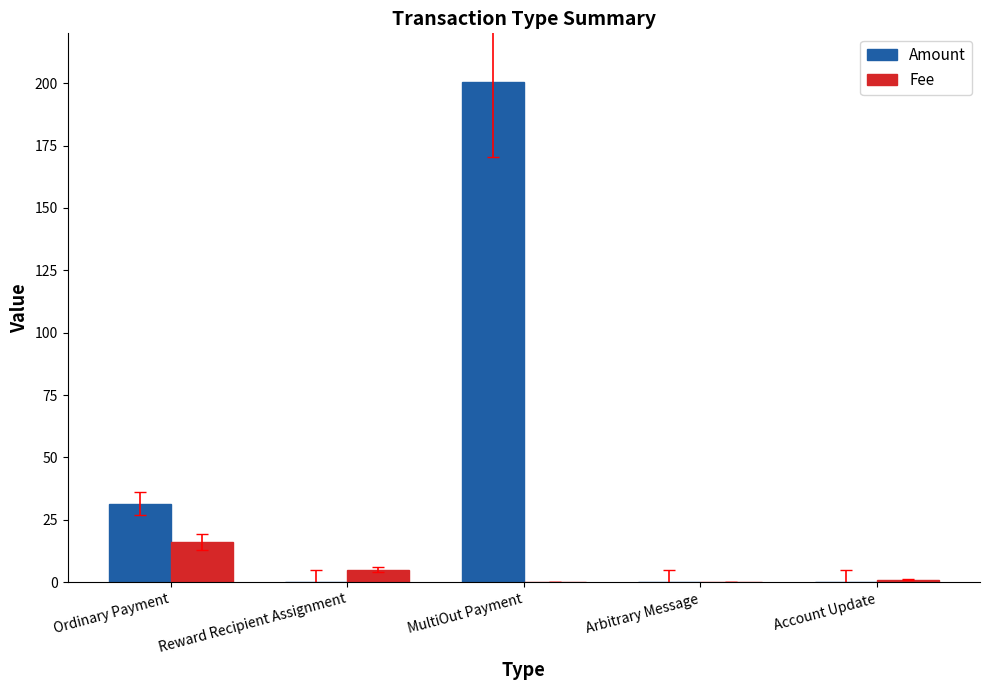

Which category has the highest value in the Amount series?

MultiOut Payment